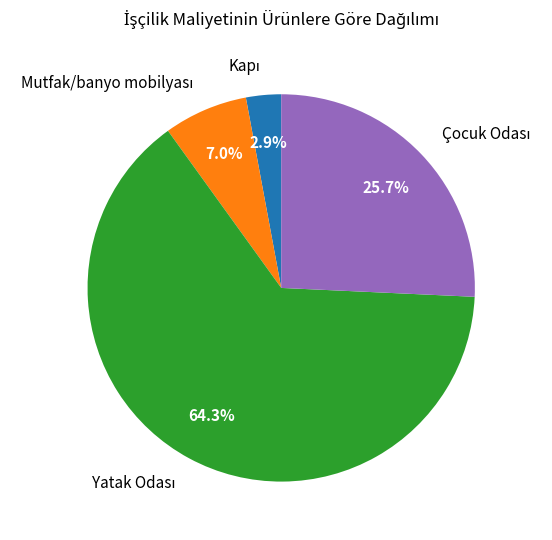

Is there any slice that represents more than half of the pie?

Yes